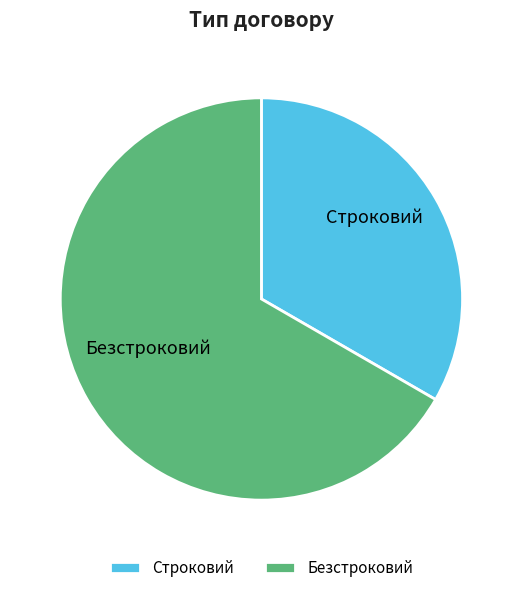

To the nearest percent, what is the average slice percentage?

50%